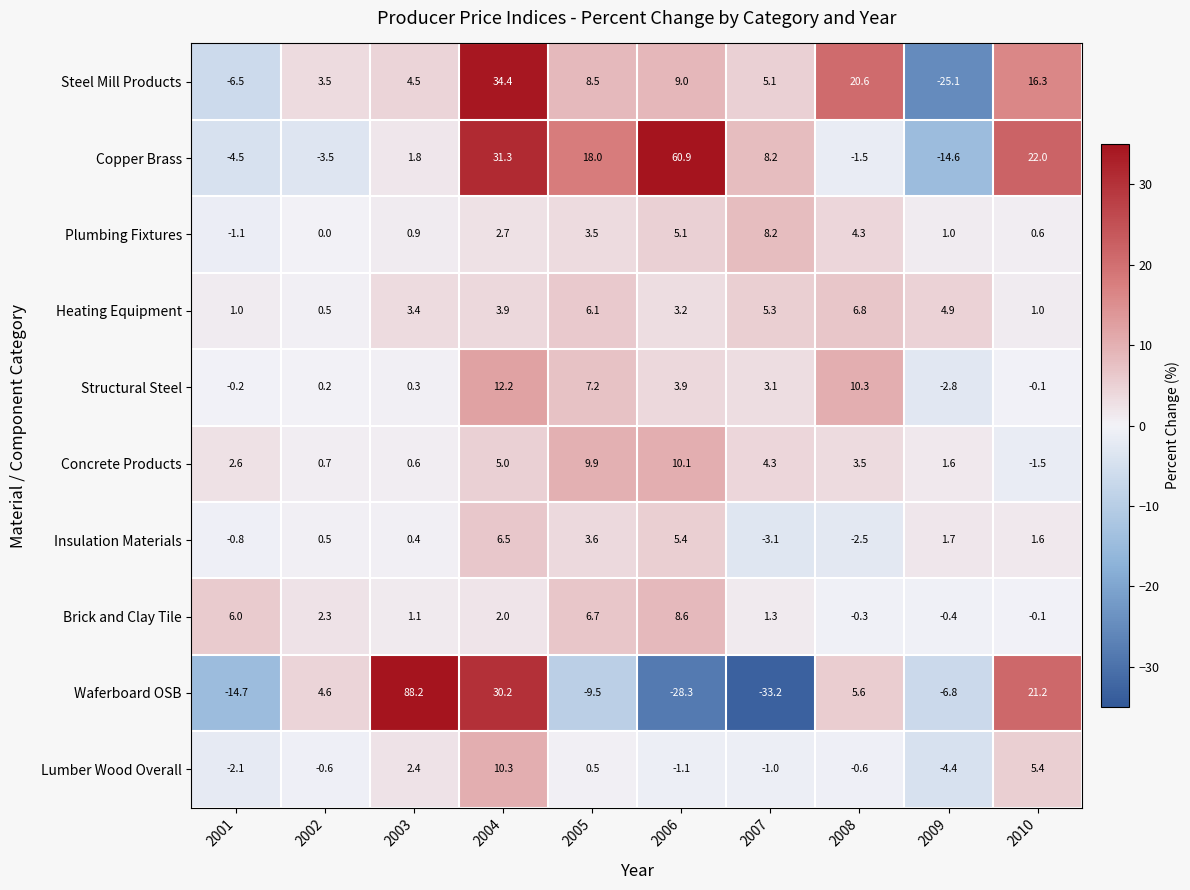

What is the approximate value of Copper Brass at 2004?

31.3